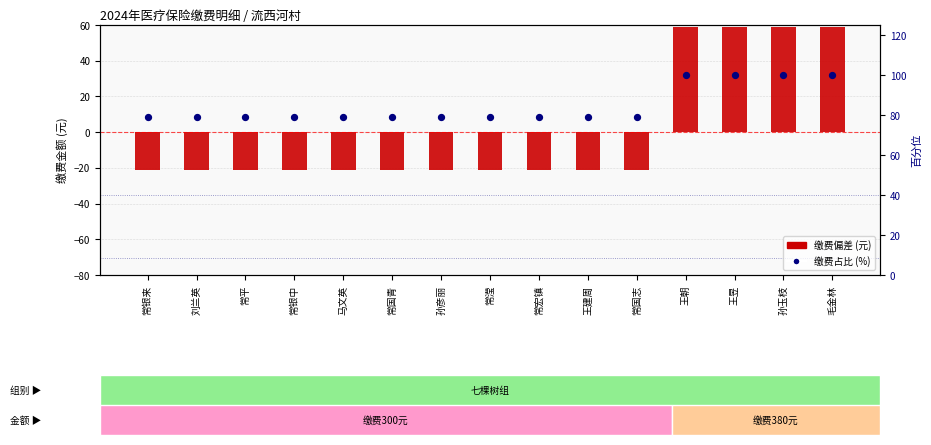

Is the value of 缴费偏差 (元) at 常滢 greater than the value of 缴费占比 (%) at 常银中?

No